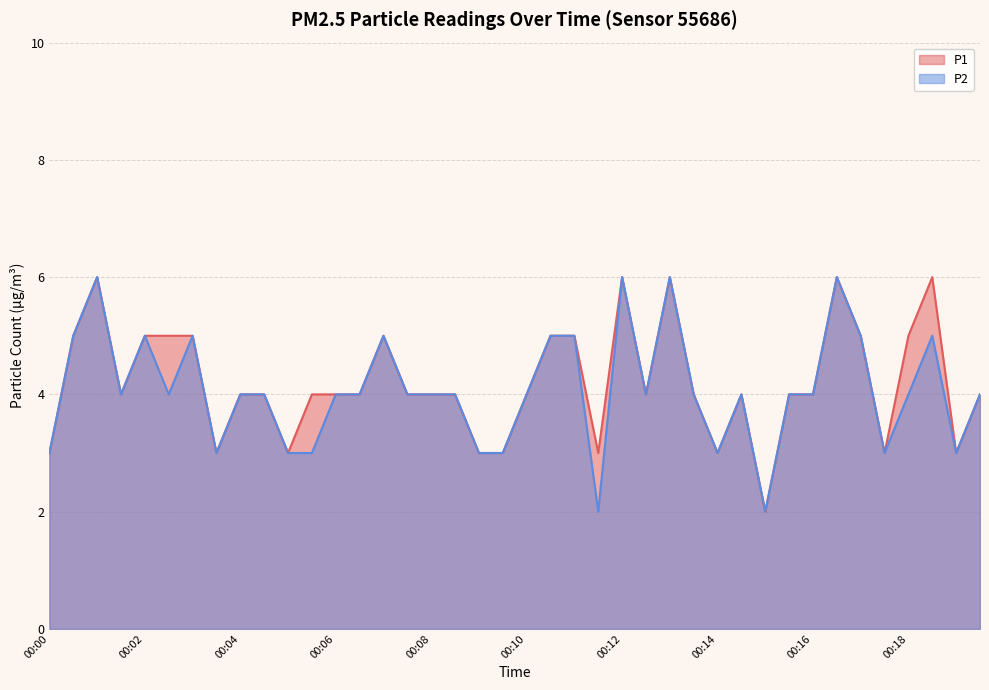

The P1 series shows 4 at 00:08. True or false?

True